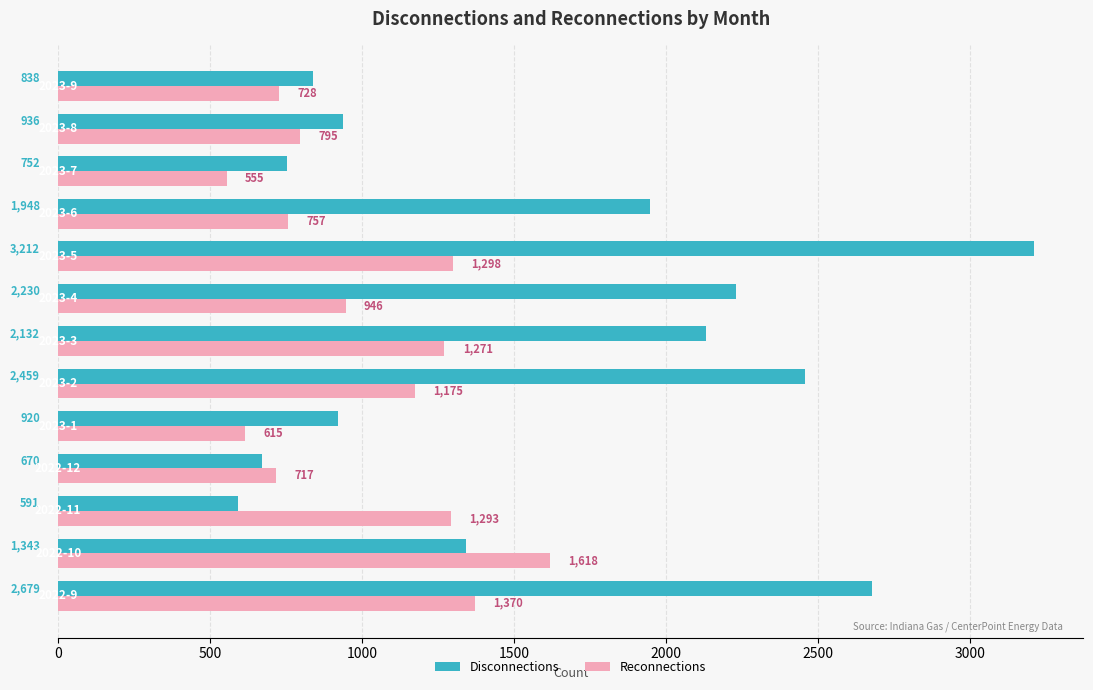

What is the difference between the second highest and minimum values in the Disconnections series?

2088